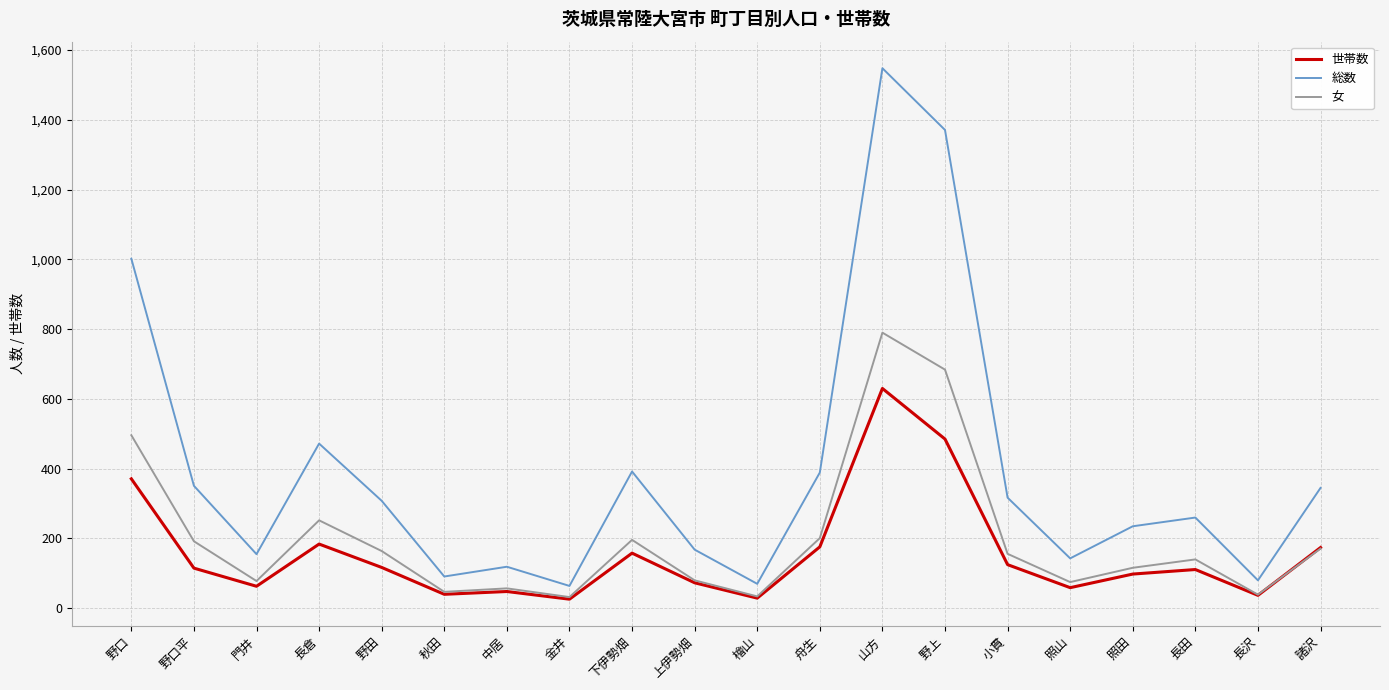

Rank the series by their average value, from lowest to highest.

世帯数, 女, 総数